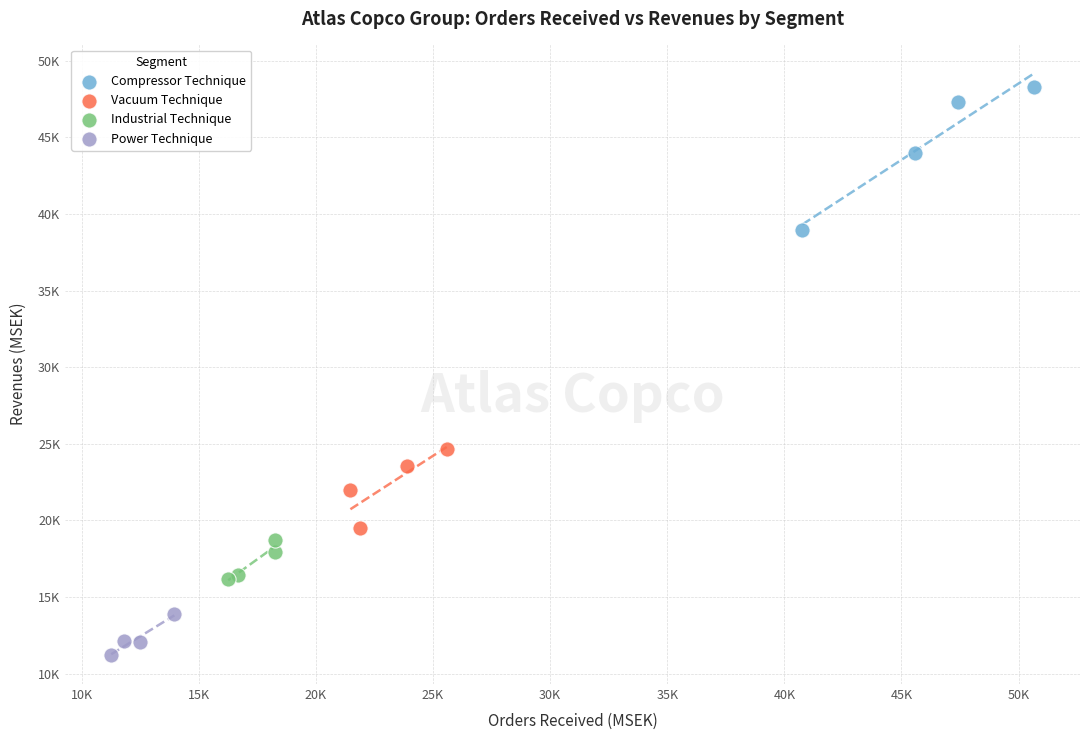

What are all the series names shown in the legend?

Compressor Technique, Vacuum Technique, Industrial Technique, Power Technique